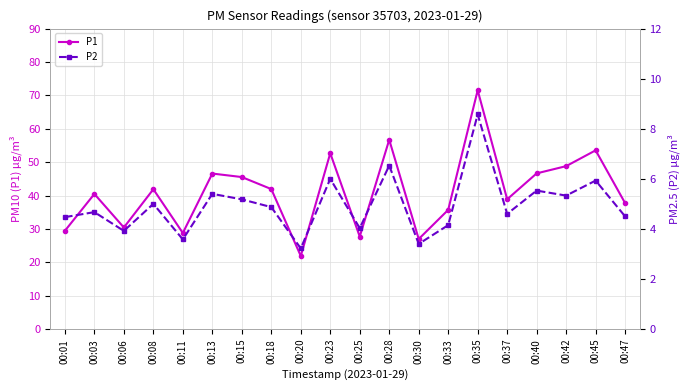

Reading right to left, transcribe all the data shown in this chart.

P1: 00:47=37.7	00:45=53.5	00:42=48.8	00:40=46.6	00:37=38.9	00:35=71.5	00:33=35.7	00:30=27.0	00:28=56.7	00:25=27.7	00:23=52.7	00:20=21.9	00:18=41.9	00:15=45.5	00:13=46.6	00:11=28.8	00:08=41.9	00:06=30.4	00:03=40.5	00:01=29.4
P2: 00:47=4.5	00:45=5.9	00:42=5.3	00:40=5.5	00:37=4.6	00:35=8.6	00:33=4.2	00:30=3.4	00:28=6.5	00:25=4.0	00:23=6.0	00:20=3.2	00:18=4.9	00:15=5.2	00:13=5.4	00:11=3.6	00:08=5.0	00:06=3.9	00:03=4.7	00:01=4.5